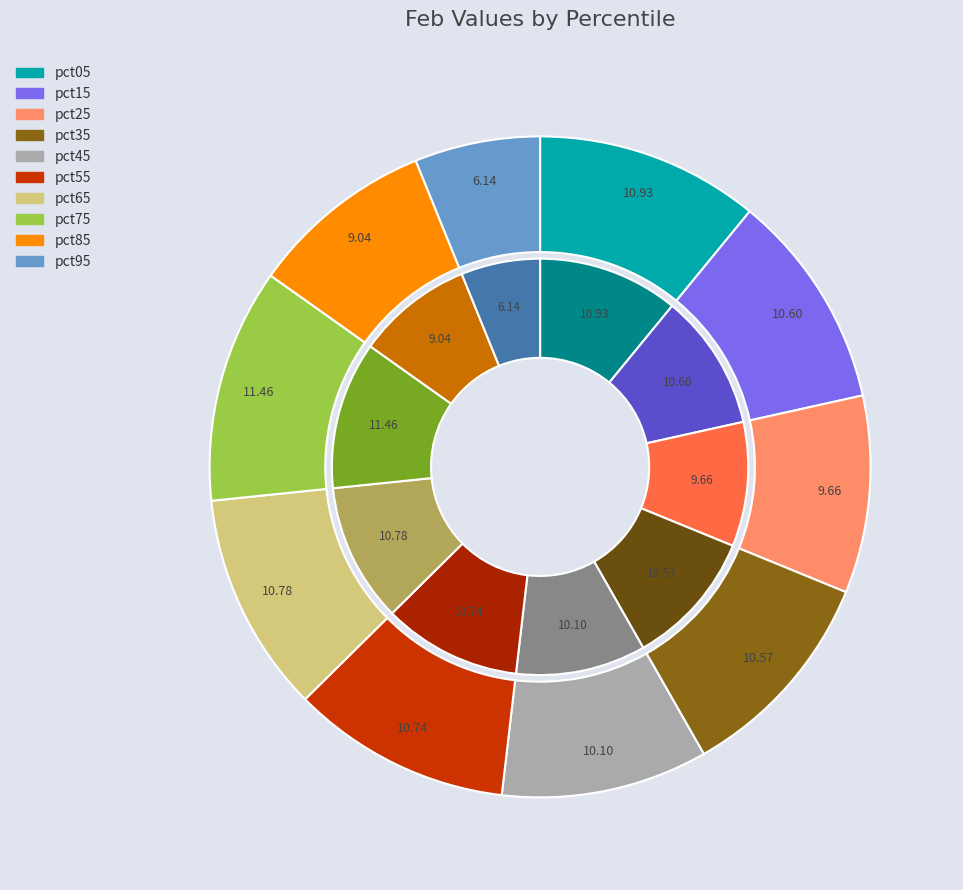

The pct35 slice represents 20% of the pie. True or false?

False